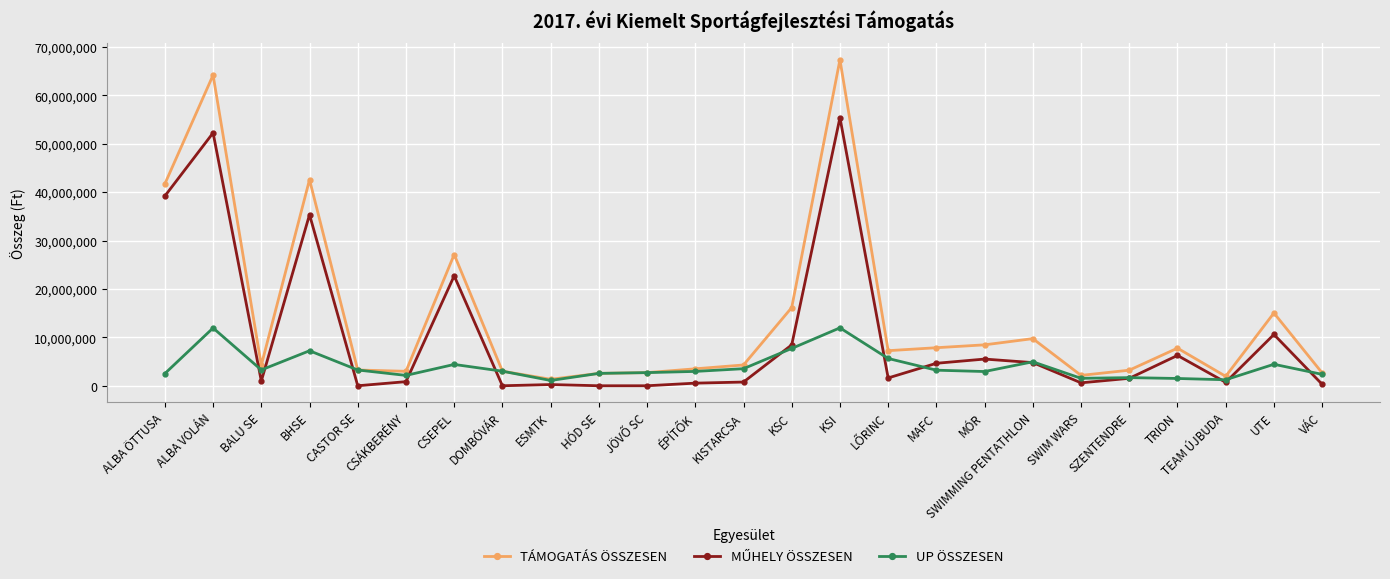

What is the greatest value displayed?

67362000